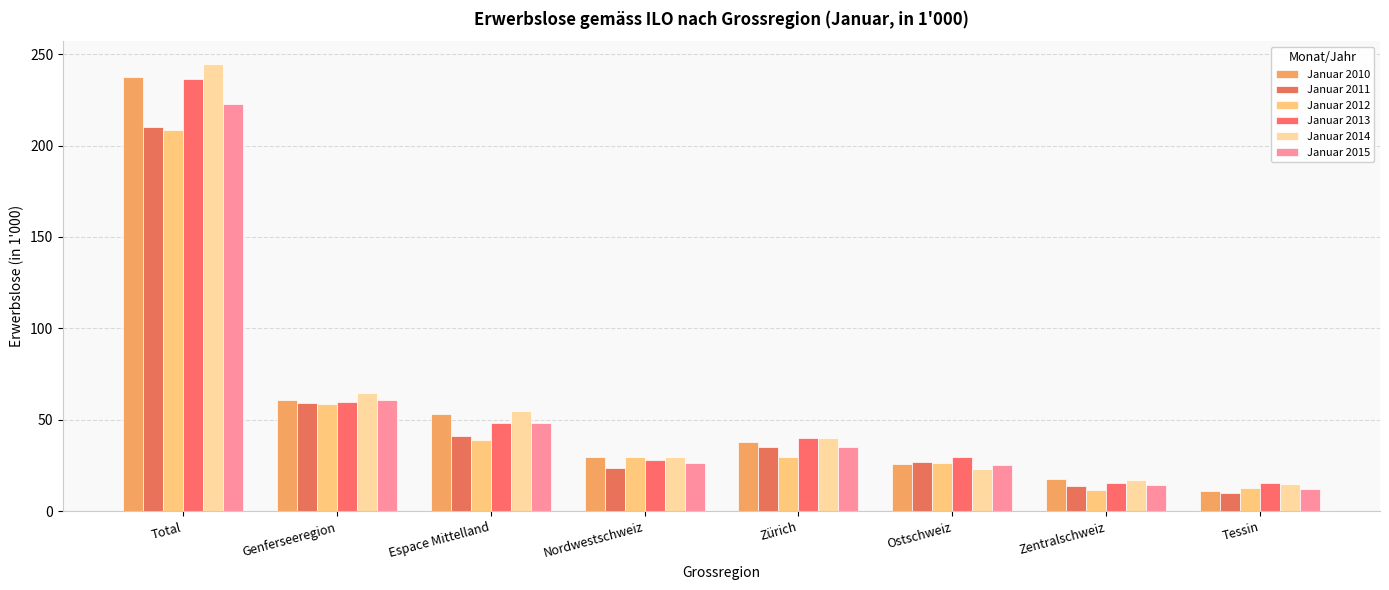

How many values in the Januar 2014 series are below 39?

4